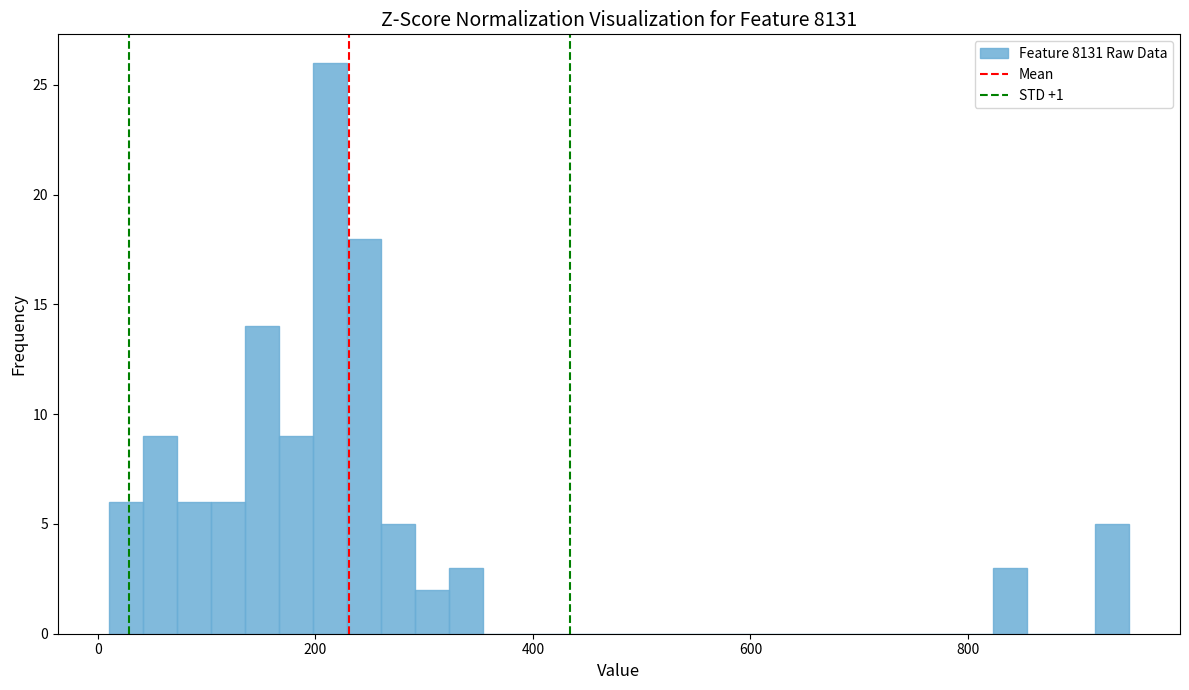

Read against the x-axis, roughly where is the centre of the tallest bar?

220